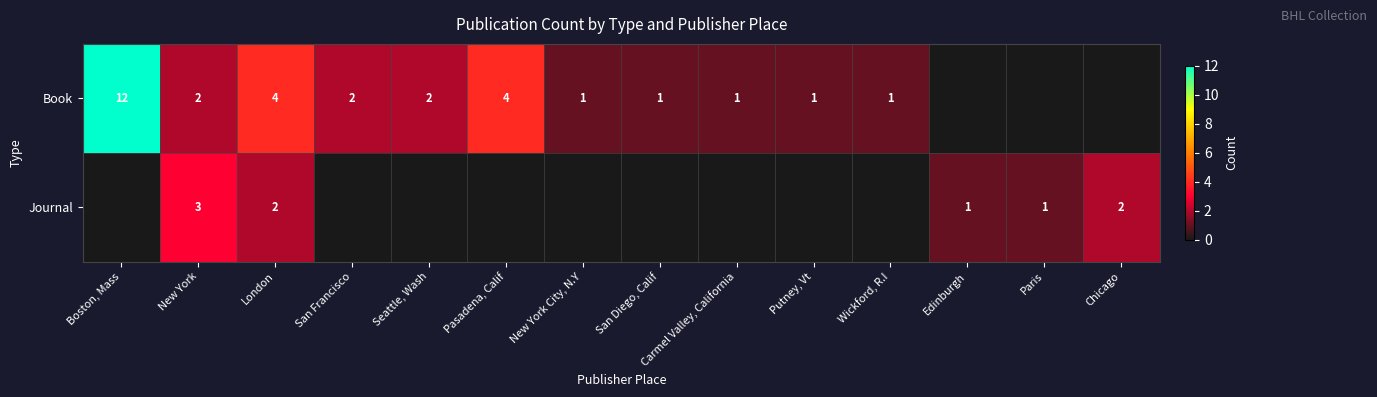

At London, list the series in order from smallest to largest.

Journal, Book